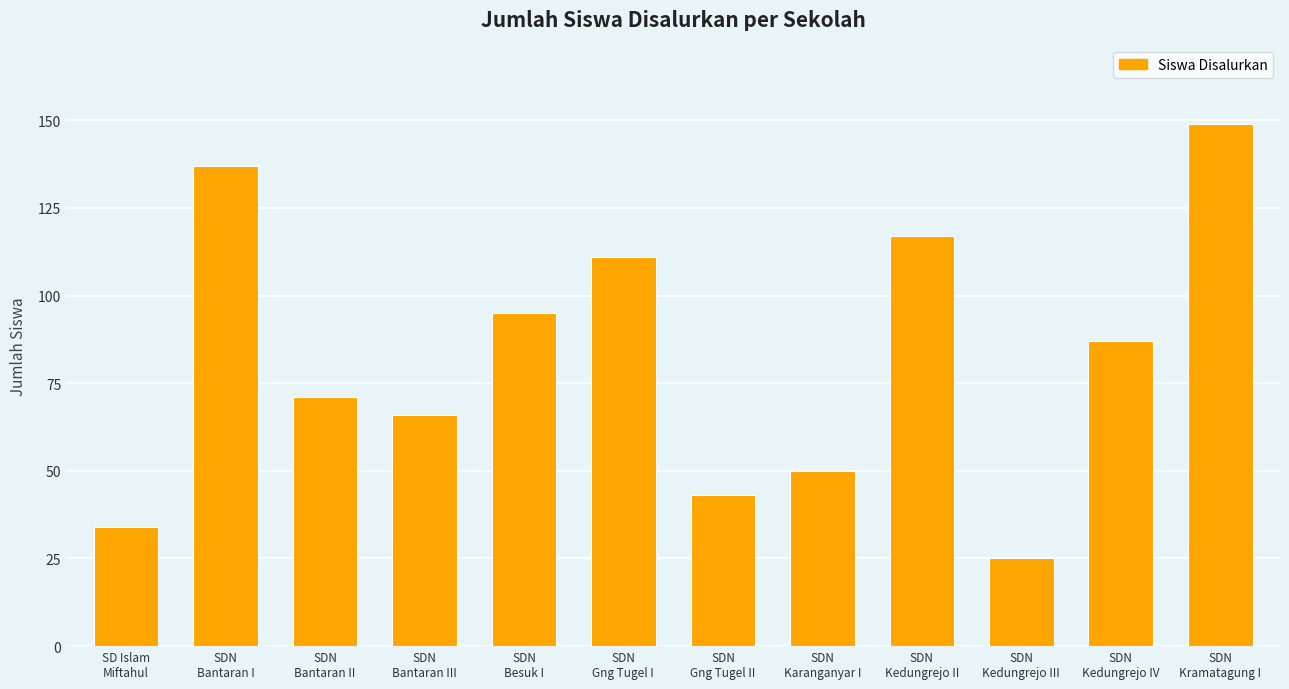

Are the bars grouped side by side (vs. stacked)?

No